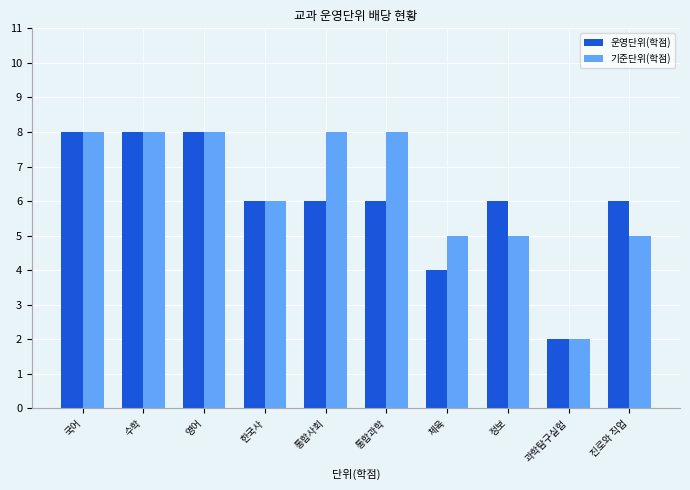

What is the greatest value displayed?

8